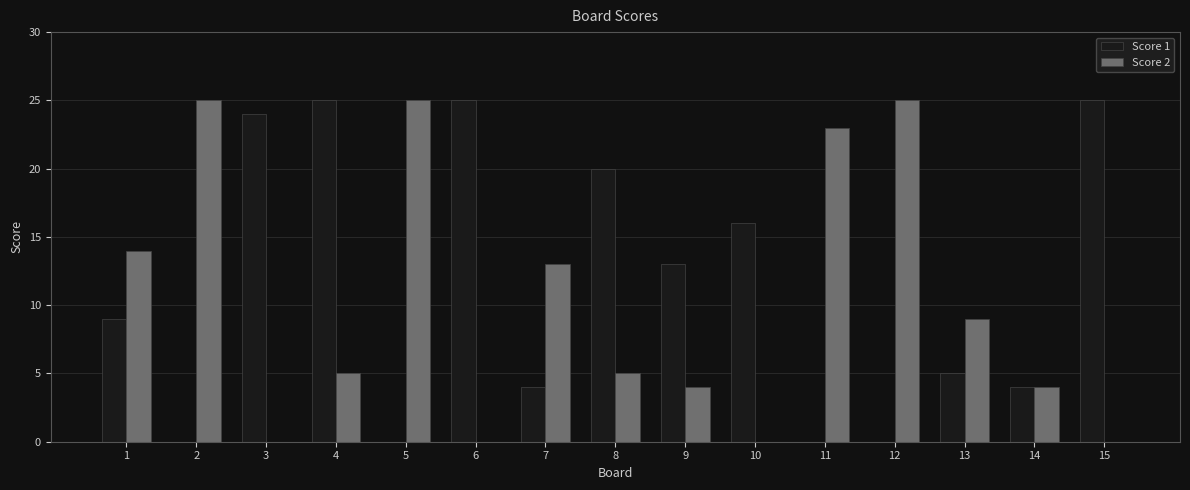

Which series has the largest total across all categories?

Score 1